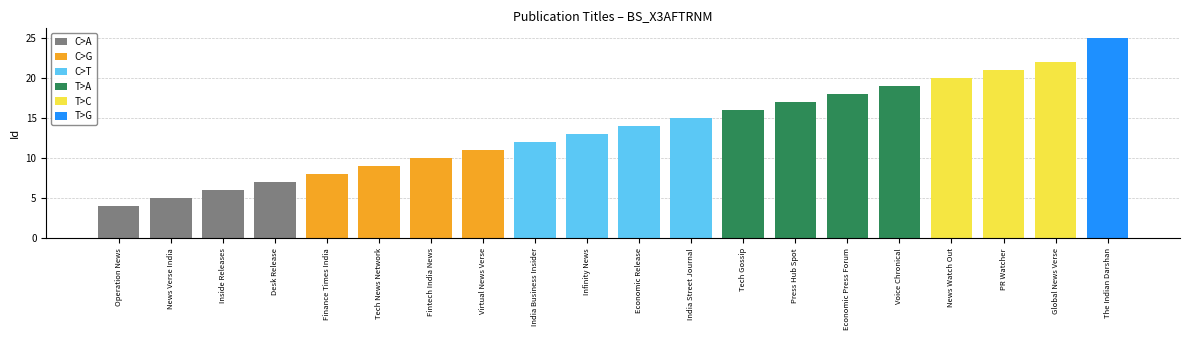

At which category does the chart reach its minimum across all series?

Operation News